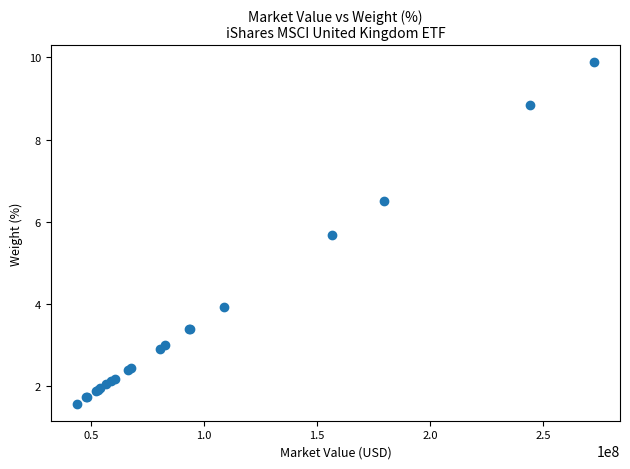

What Y value in the scatter plot is closest to 5?

5.7